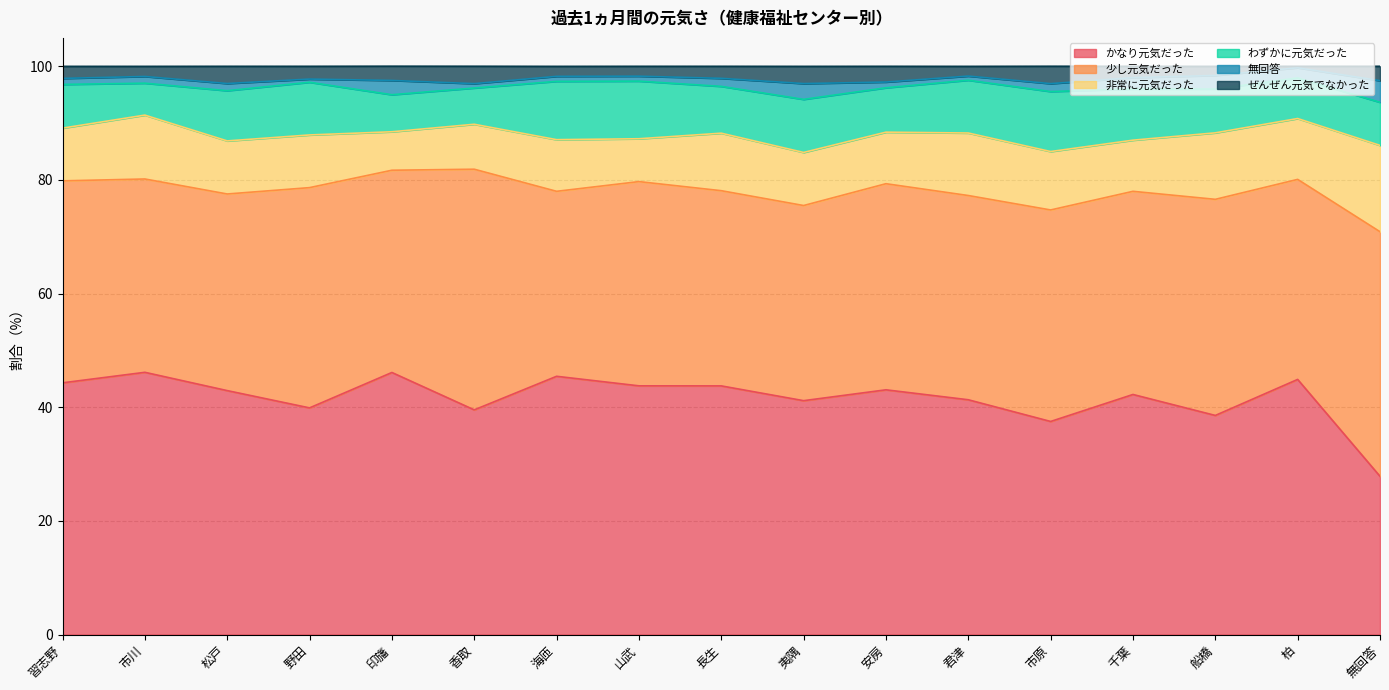

What is the difference between the maximum and second lowest values in the かなり元気だった series?

8.6